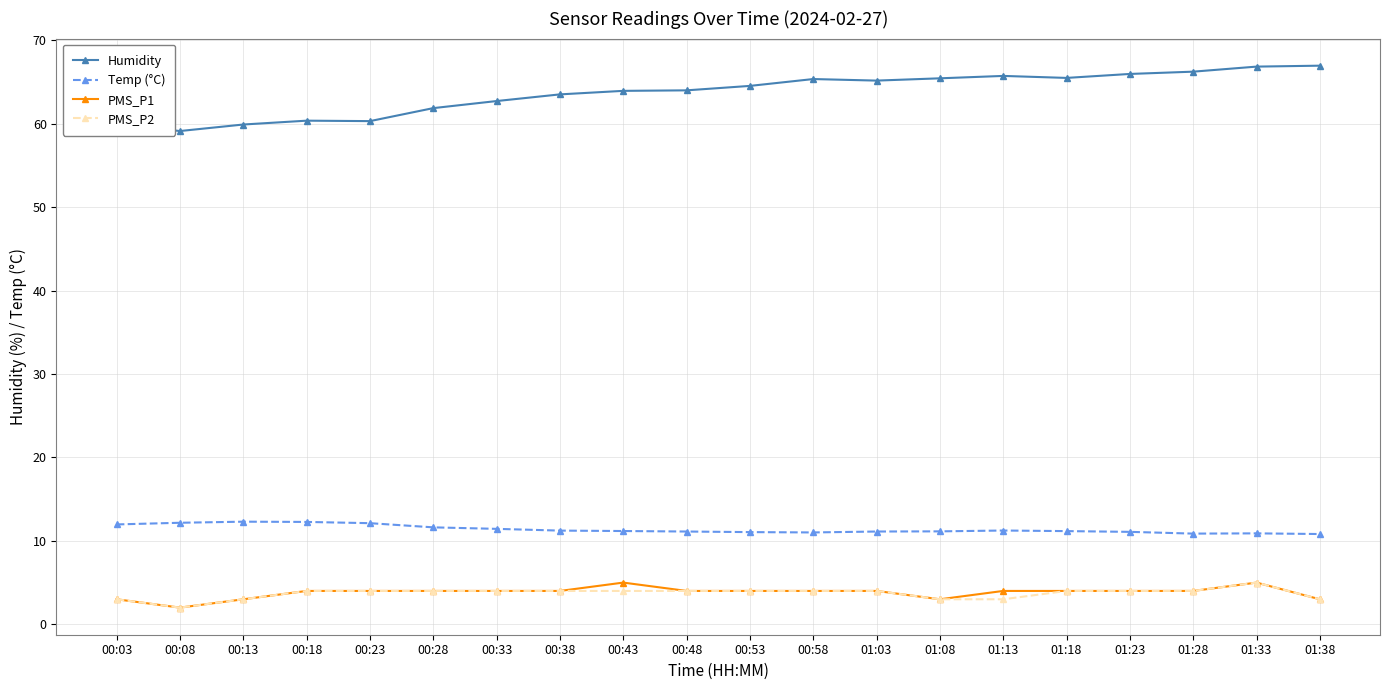

True or false: PMS_P2 and Temp (°C) intersect in this chart.

False